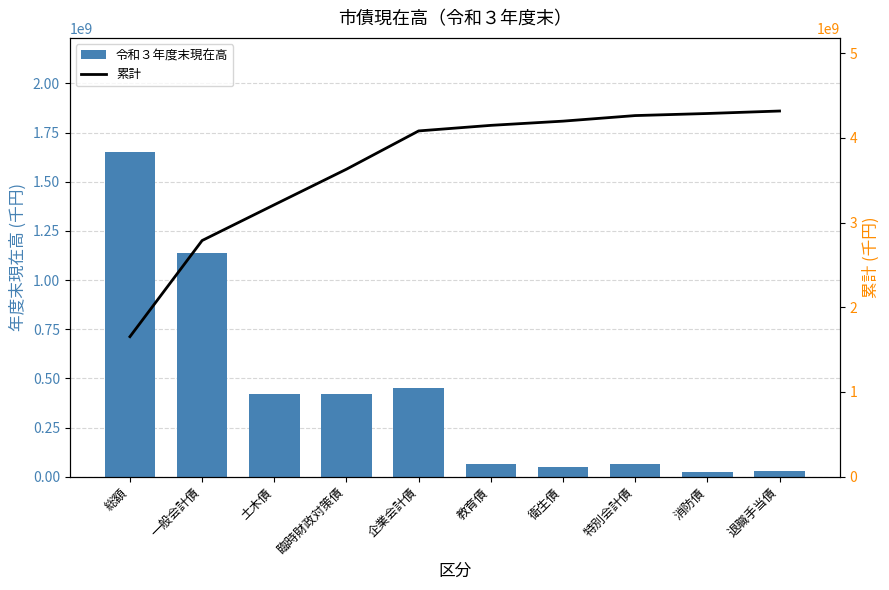

List the labels in order of 令和３年度末現在高 value, largest first.

総額, 一般会計債, 企業会計債, 土木債, 臨時財政対策債, 特別会計債, 教育債, 衛生債, 退職手当債, 消防債